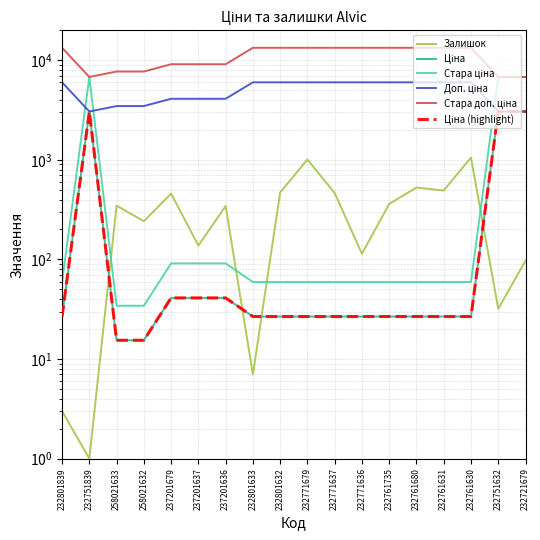

What is the lowest value of the Ціна (highlight) series?

15.4